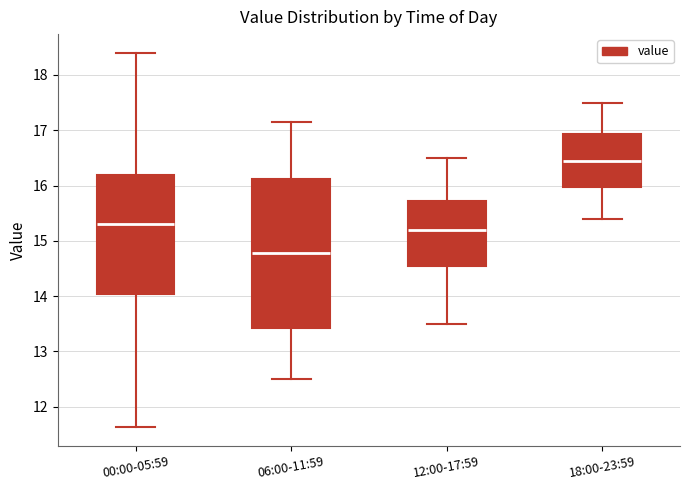

Reading left to right, transcribe this box plot: for each box, give where its median line is, the range the box spans, and where its two whiskers end, as read against the y-axis. The values are not printed on the chart, so give them approximately, as read against the axis.

00:00-05:59: median 15.3, box 14.0 to 16.2, whiskers 11.6 to 18.4
06:00-11:59: median 14.8, box 13.4 to 16.1, whiskers 12.5 to 17.2
12:00-17:59: median 15.2, box 14.6 to 15.7, whiskers 13.5 to 16.5
18:00-23:59: median 16.5, box 16.0 to 16.9, whiskers 15.4 to 17.5